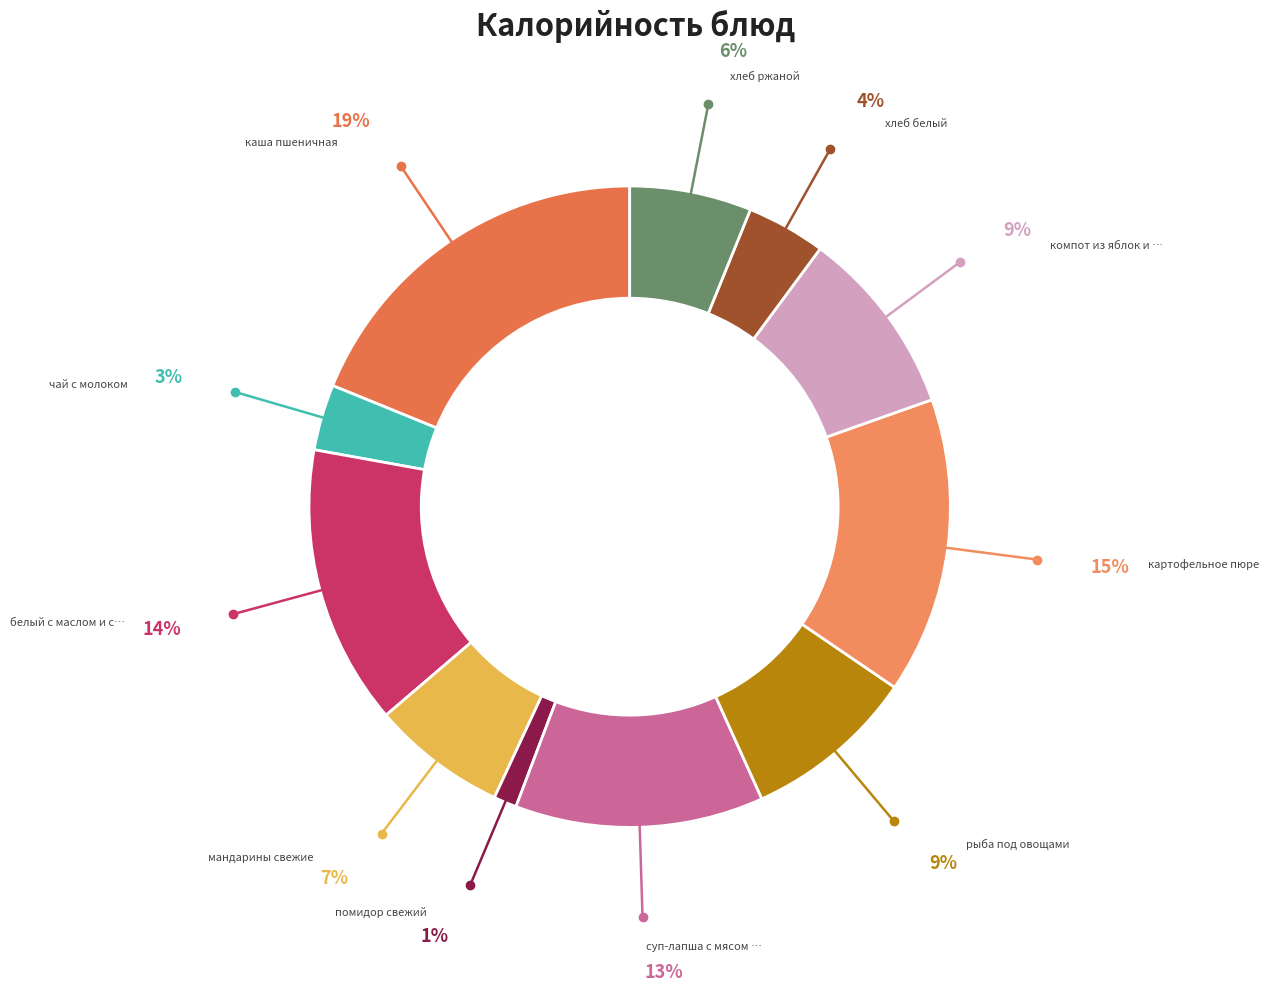

Which category has the smallest portion of the pie?

помидор свежий